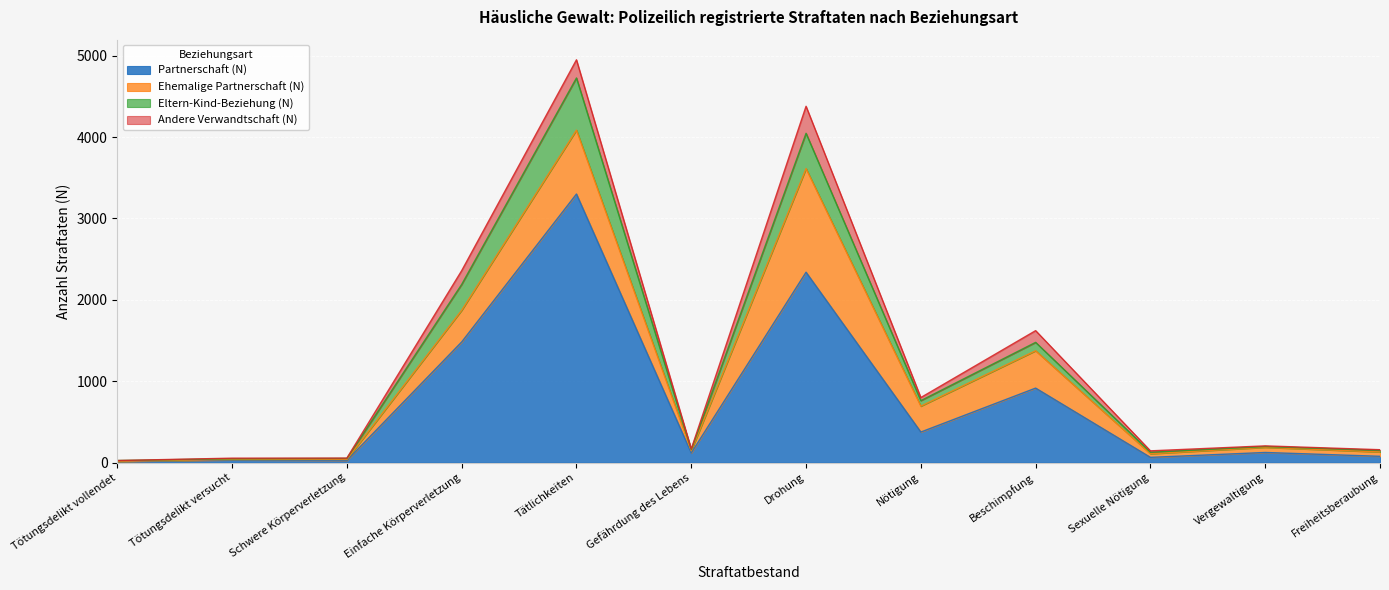

What is the approximate value of Partnerschaft (N) at Tätlichkeiten?

3300